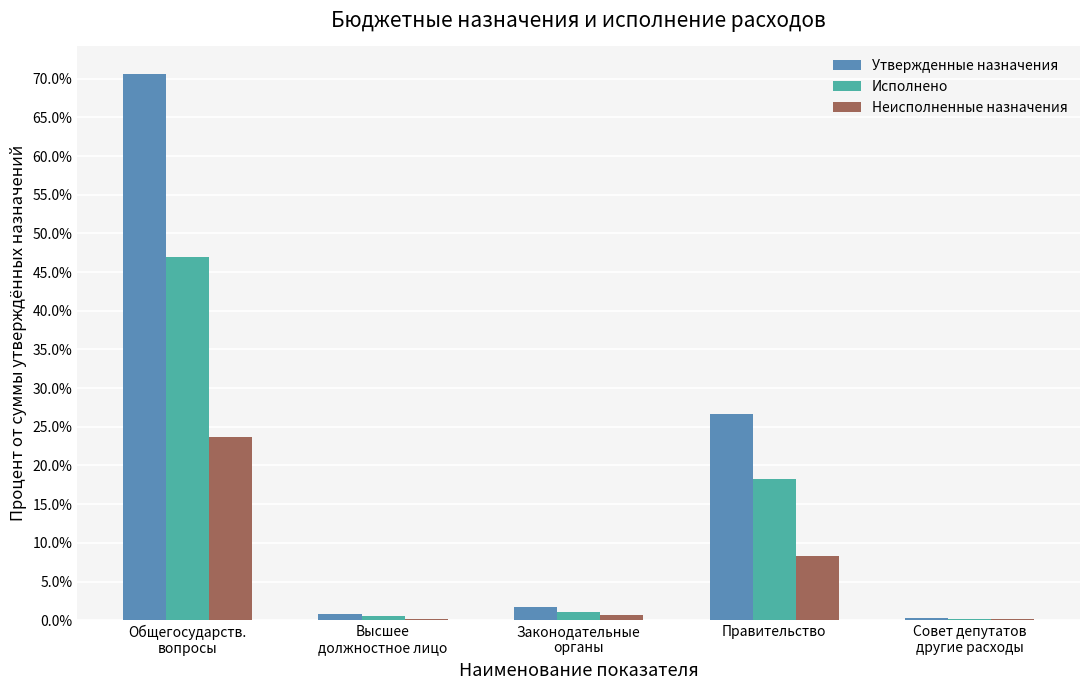

Which series has the largest range (max minus min)?

Утвержденные назначения